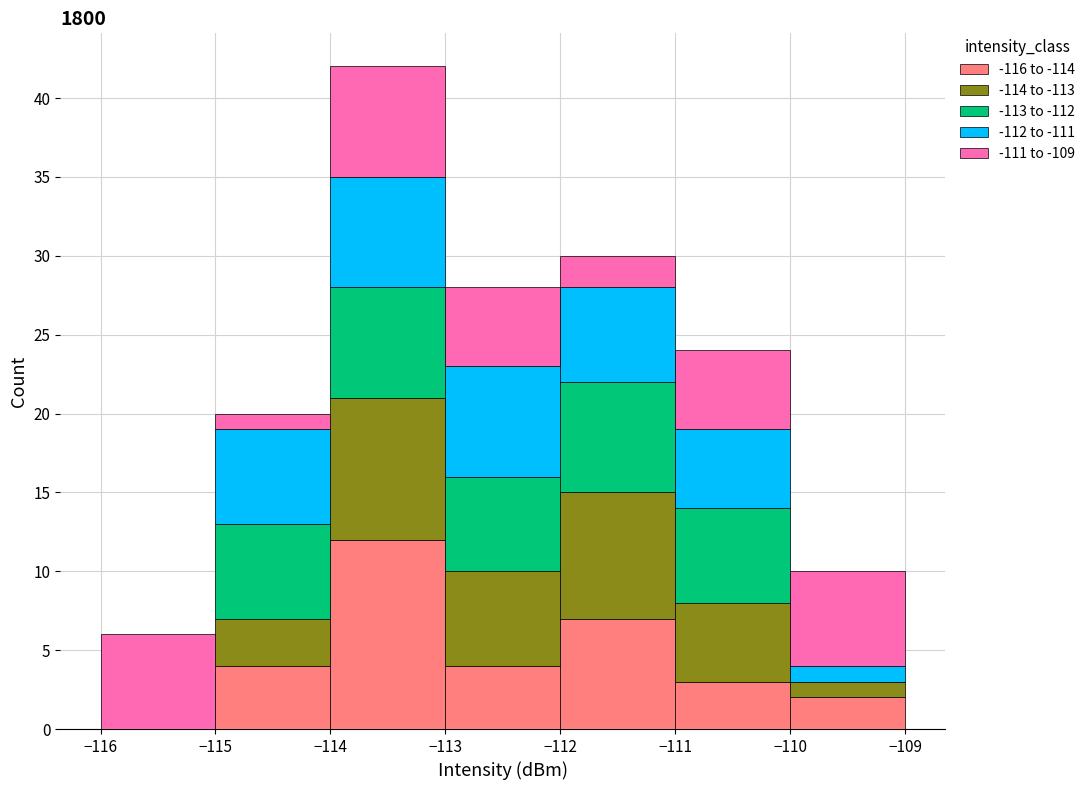

Reading left to right, list every stacked bar in this chart as the range it spans on the x-axis followed by its total height. The values are not printed on the chart, so give them approximately, as read against the axis.

-116 to -115: 6
-115 to -114: 20
-114 to -113: 42
-113 to -112: 28
-112 to -111: 30
-111 to -110: 24
-110 to -109: 10